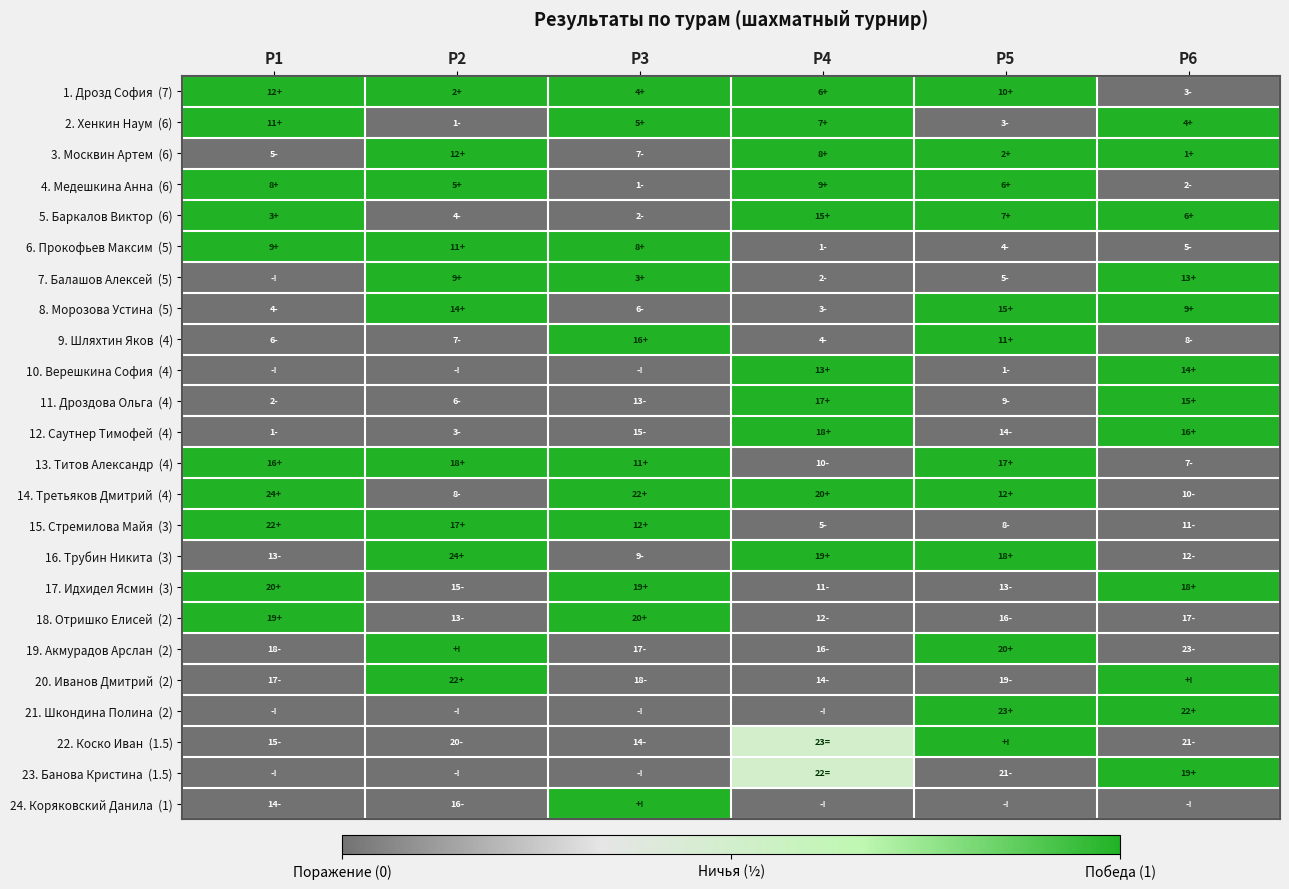

How many series are shown in this chart?

24